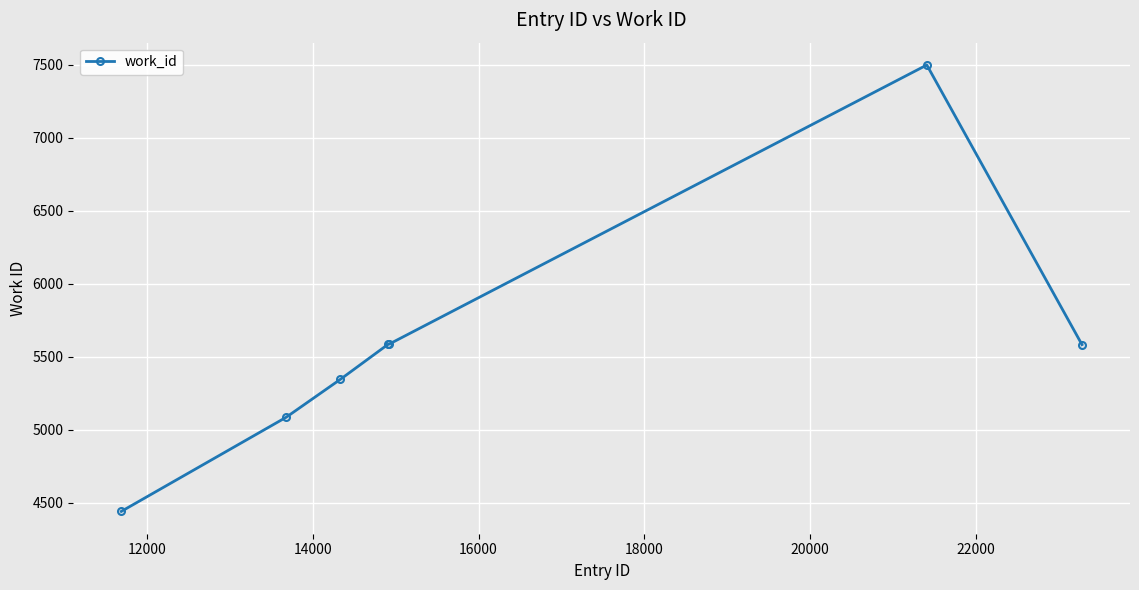

What is the minimum value shown in the chart?

4440